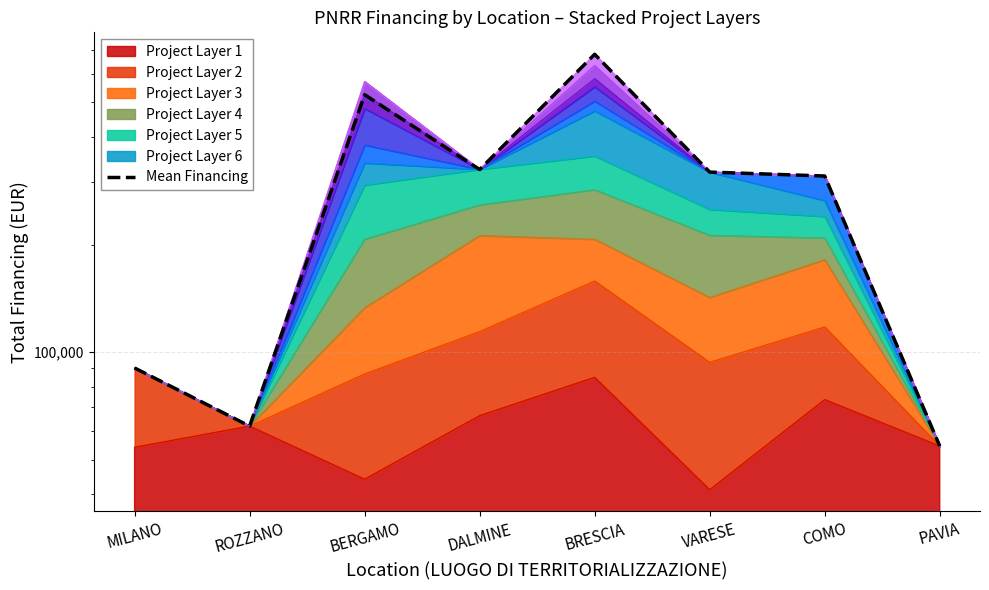

At which category does the data reach its first local peak?

BERGAMO